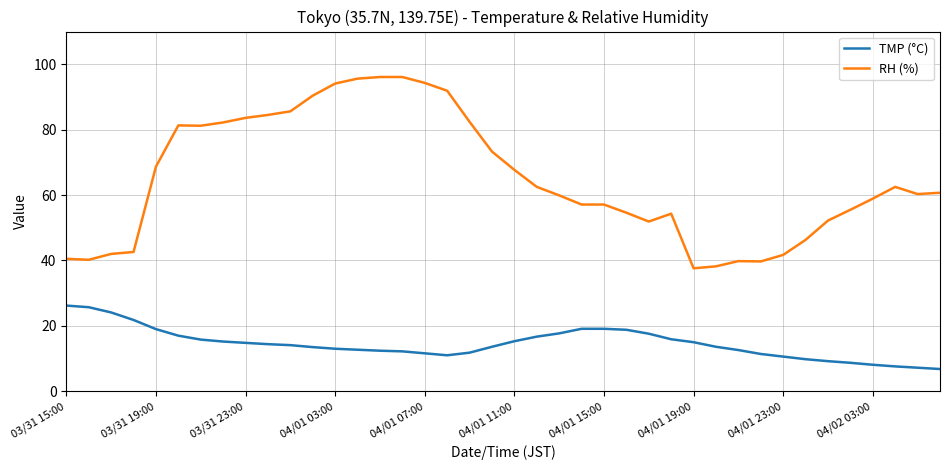

Is this an area chart (filled region under the line)?

No